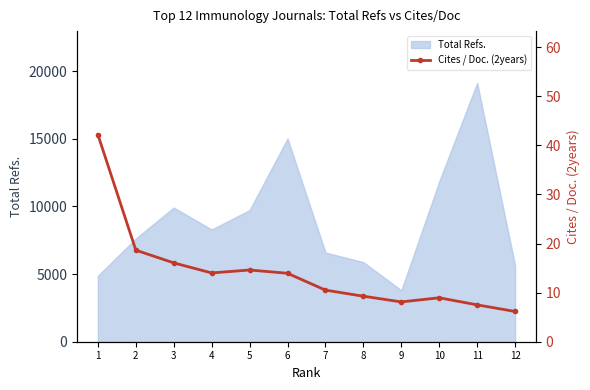

The value of Total Refs. at 9 is 3802. True or false?

True